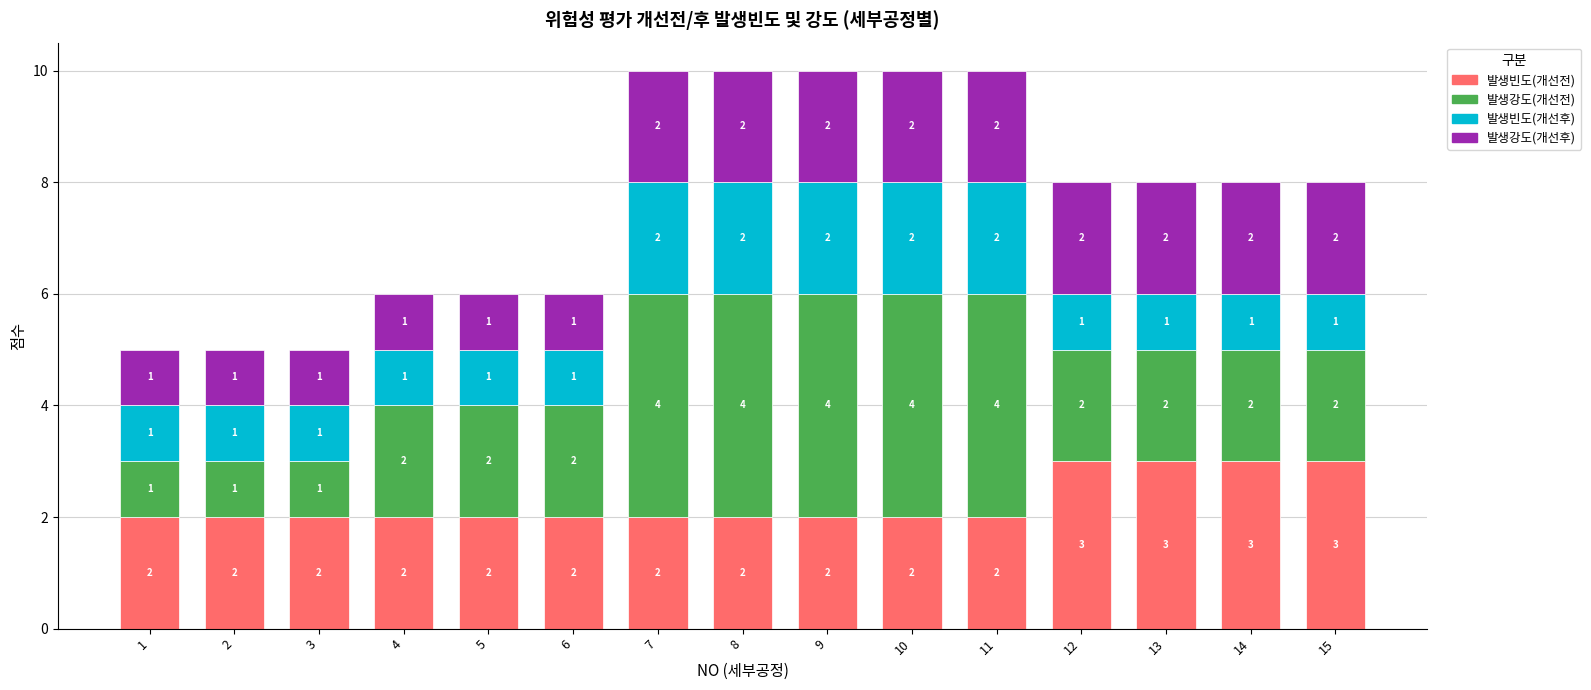

Does the chart contain stacked bars?

Yes